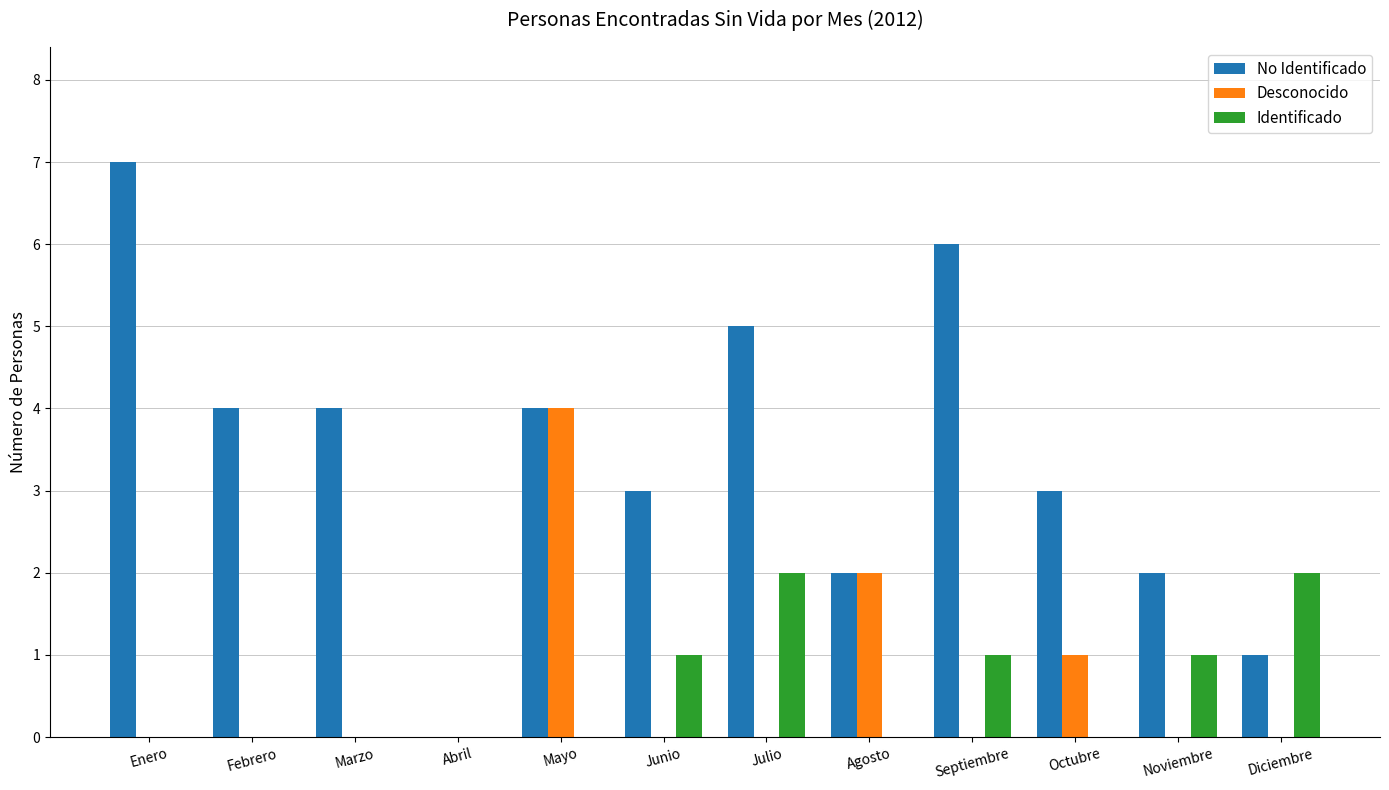

Where is Desconocido nearest to the value 2?

Agosto